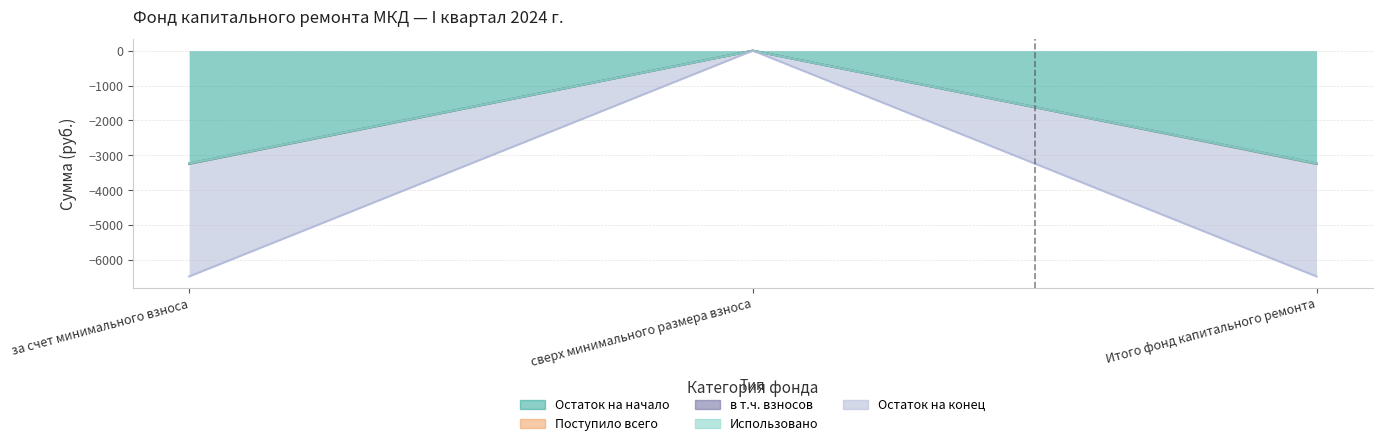

What is the difference between the maximum and minimum values in the Остаток на конец series?

6471.9